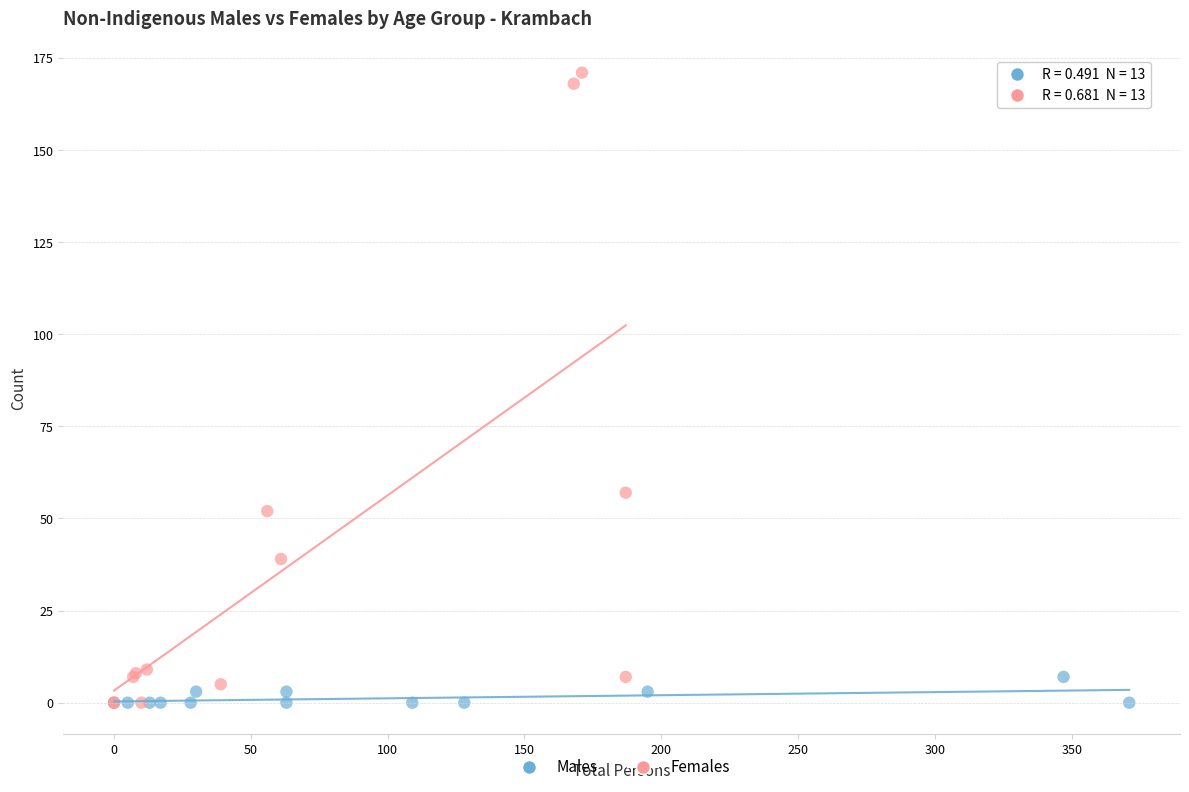

Which series reaches the maximum Y coordinate?

Females